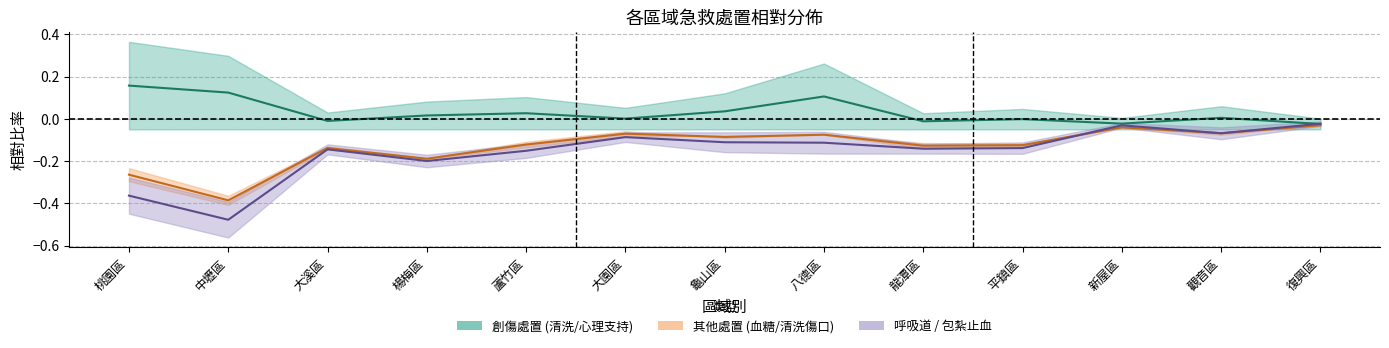

What is the label of the 13th point from the right?

桃園區